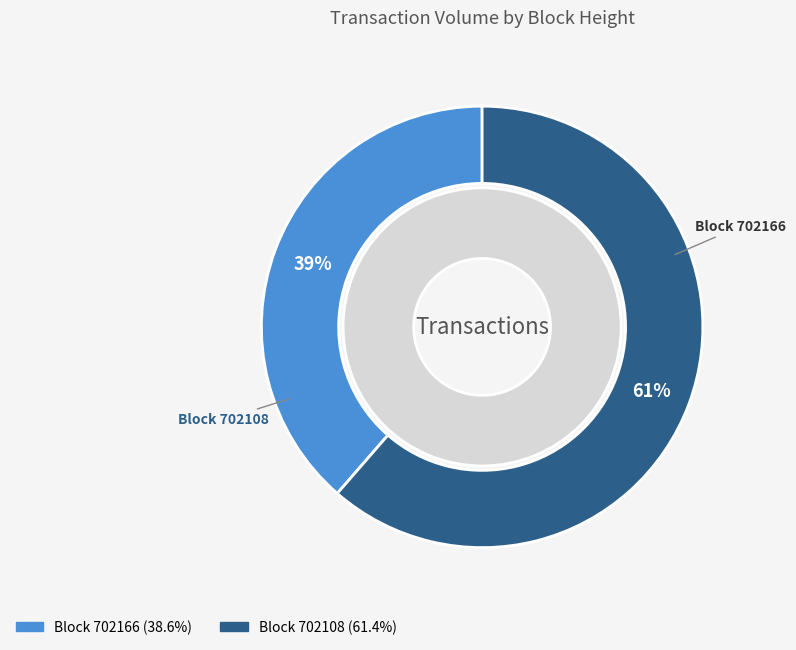

What is the change in value from 702166 to 702108?

+5034841713610563584